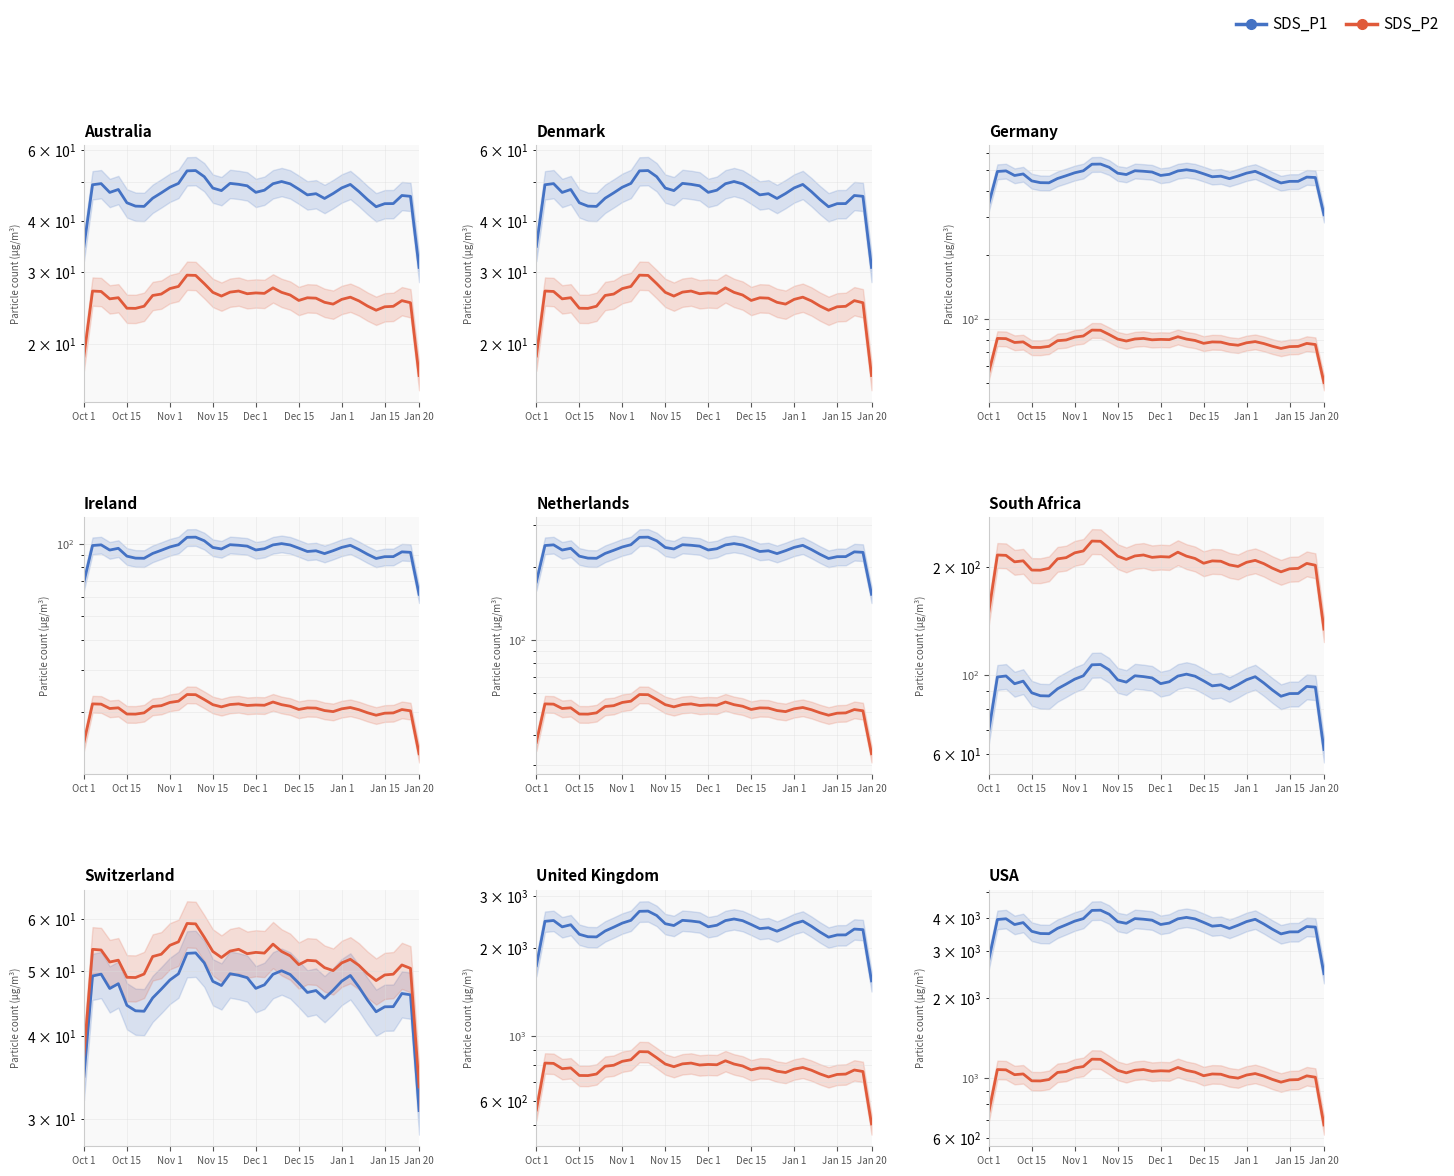

Does the chart have visible grid lines?

Yes